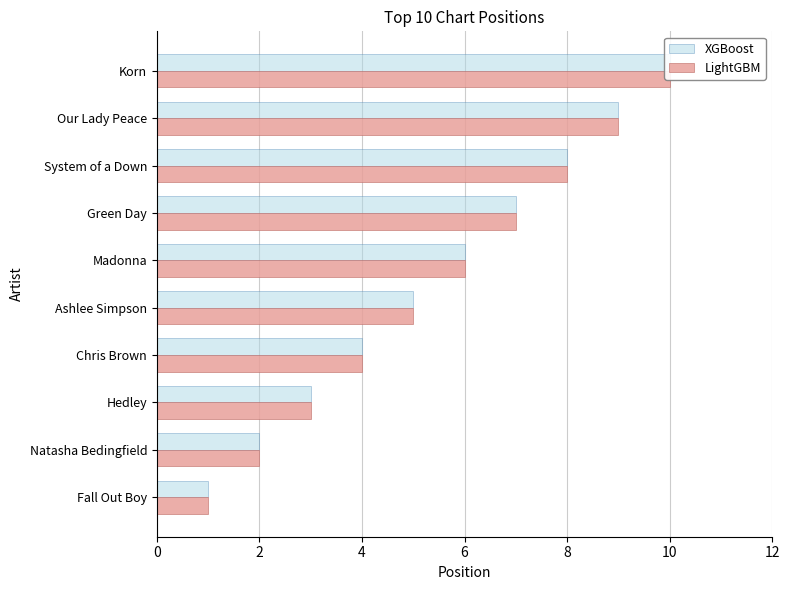

Reading right to left, extract all data points from this chart.

XGBoost: 10	9	8	7	6	5	4	3	2	1
LightGBM: 10	9	8	7	6	5	4	3	2	1